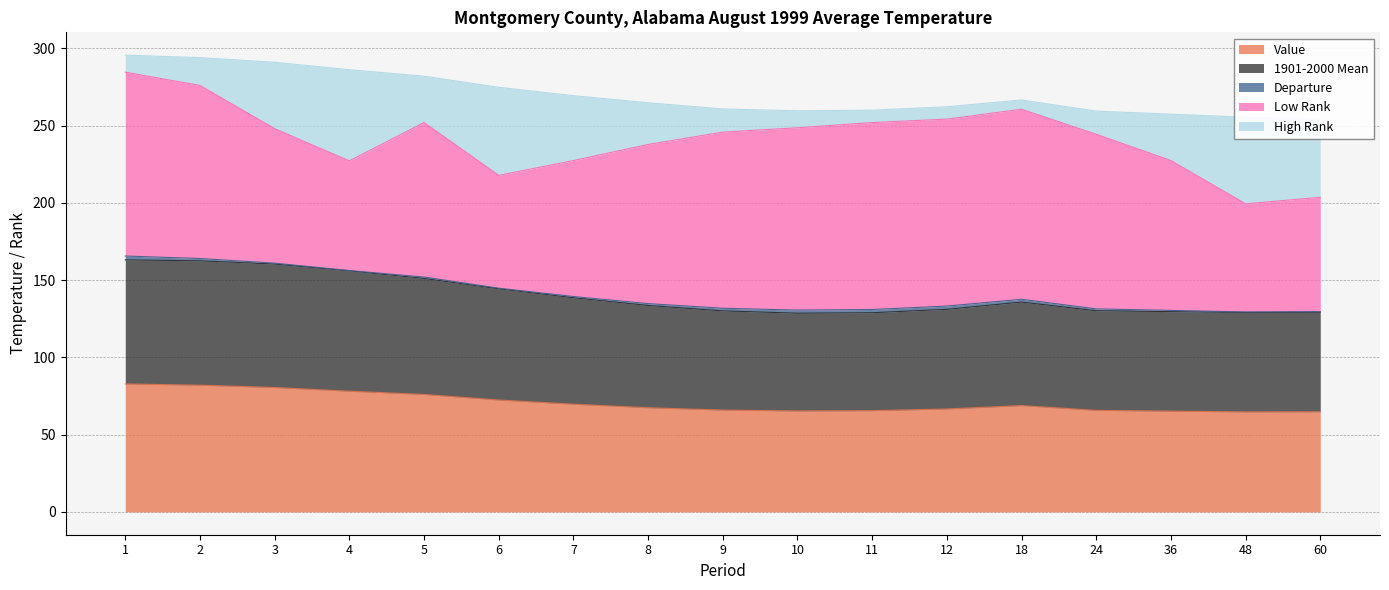

List the series in order of their peak value, lowest first.

Departure, High Rank, 1901-2000 Mean, Value, Low Rank